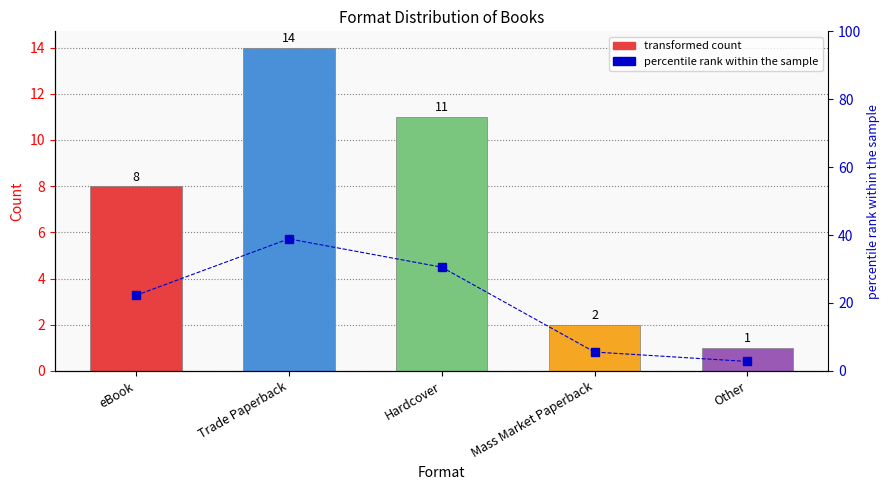

How many categories are shown in the chart?

5